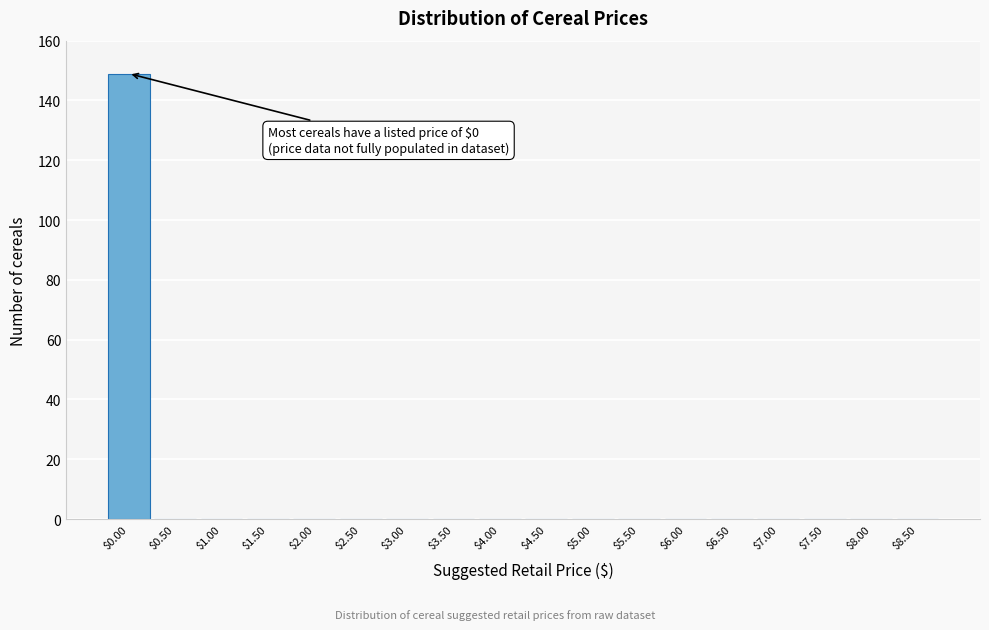

Which range on the x-axis has the tallest bar?

-0.25 to 0.25